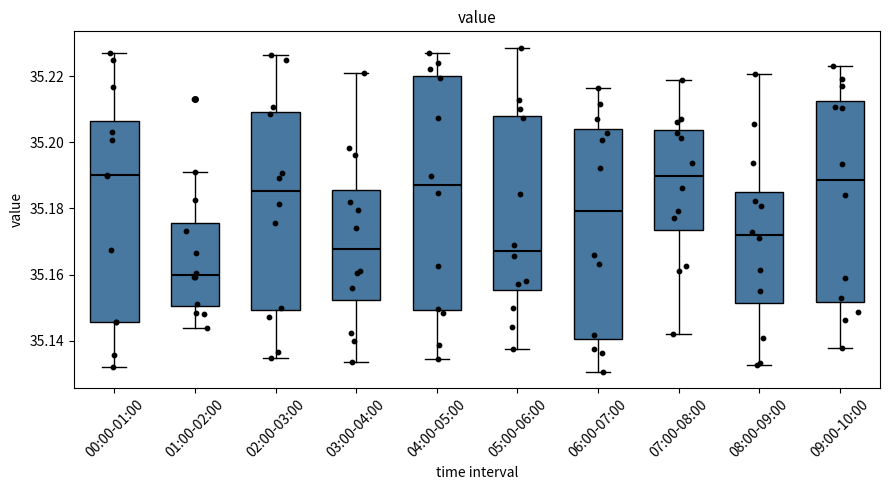

Which box has the lowest median line?

01:00-02:00